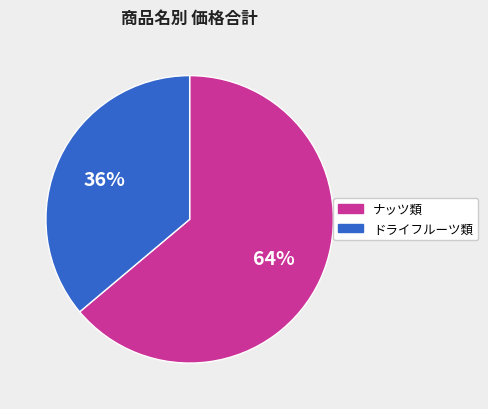

Rank the categories by value from highest to lowest.

ナッツ類, ドライフルーツ類